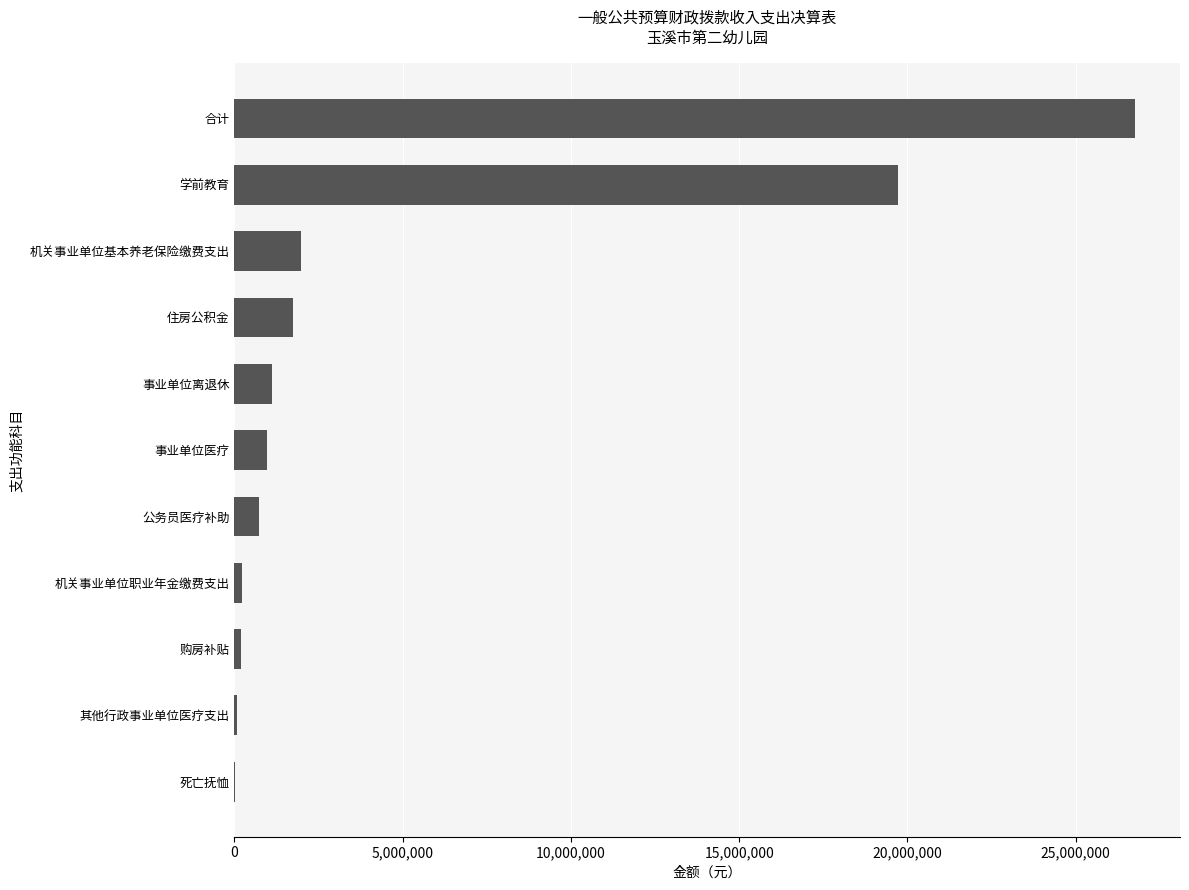

True or false: the data shows 38744803.8 at 合计.

False